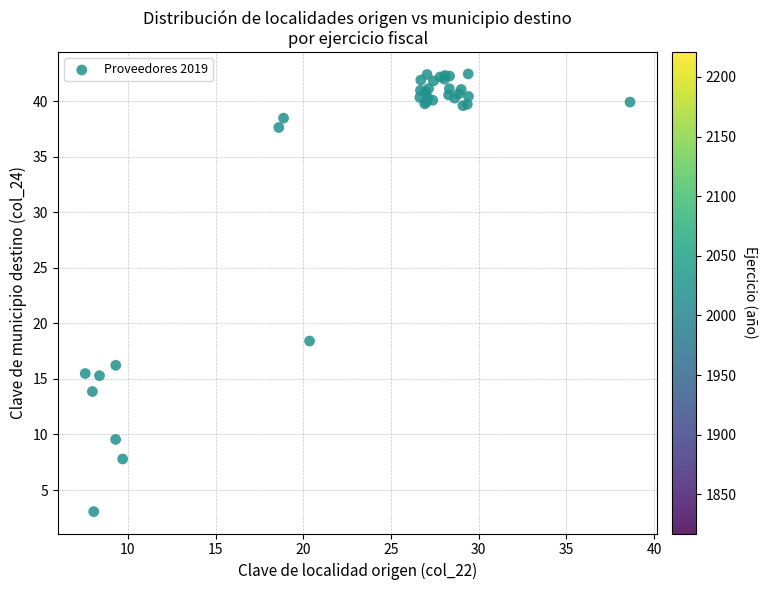

What Y value in the scatter plot is closest to 22?

18.4